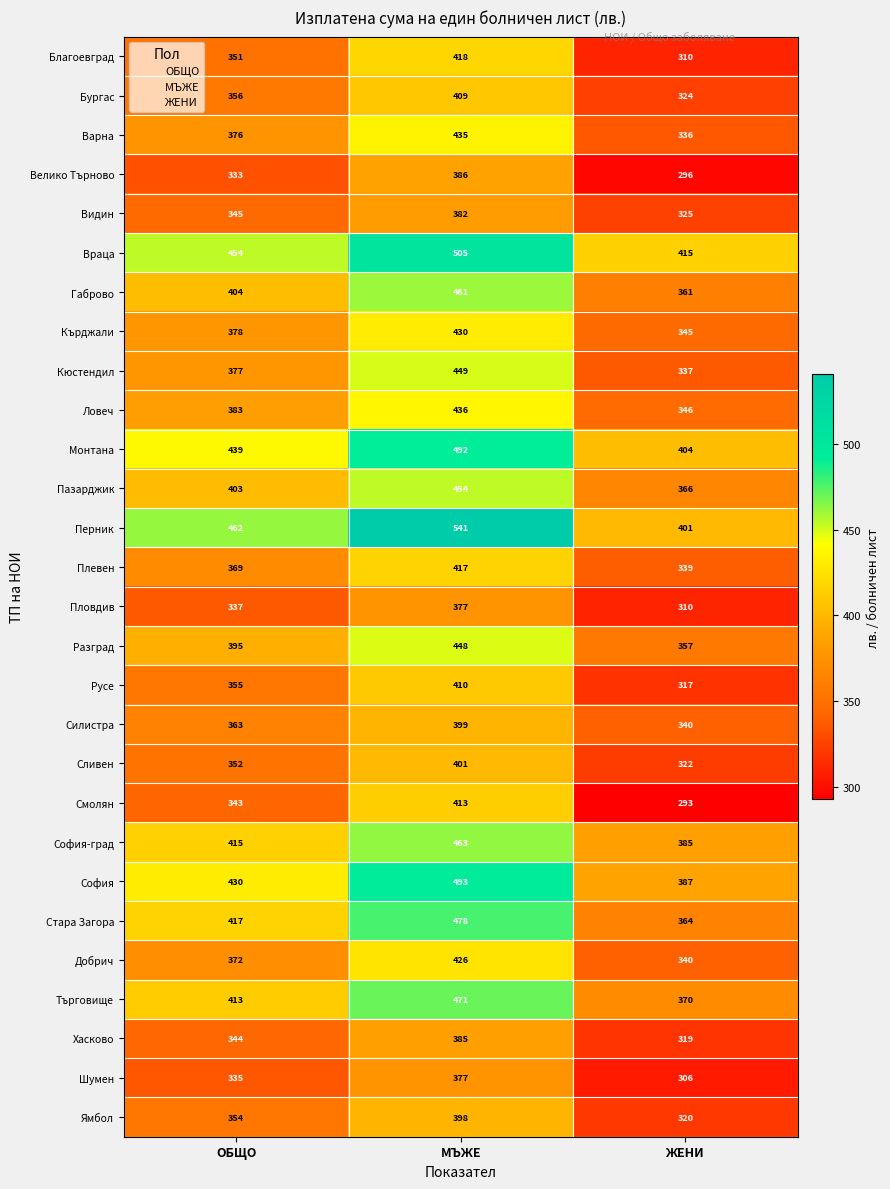

True or false: Пловдив has a value of 377 at МЪЖЕ.

True